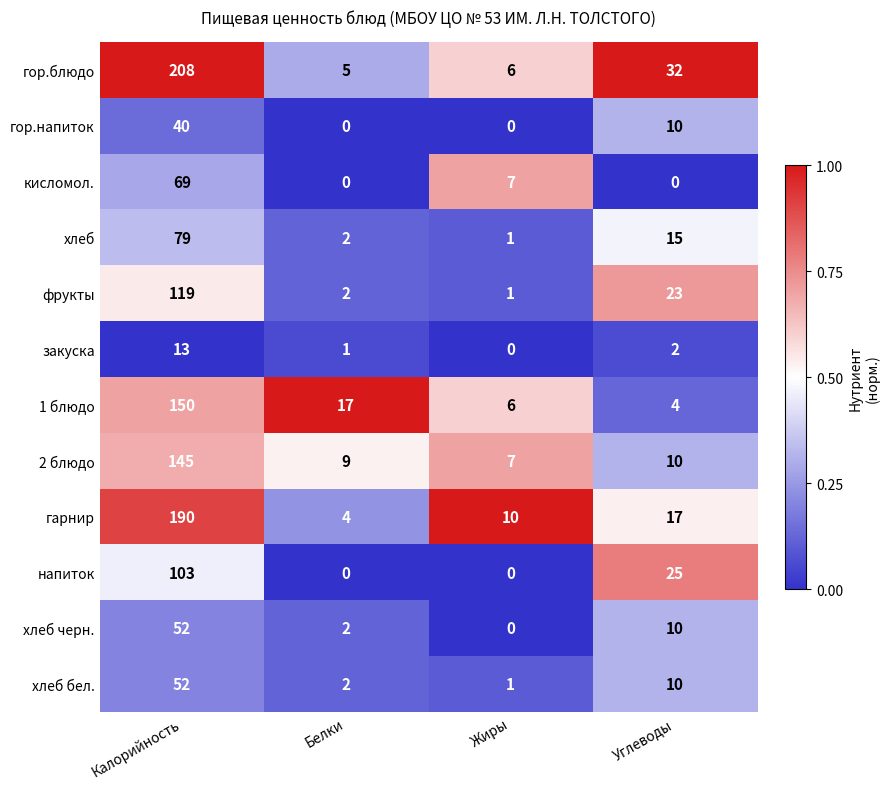

What is the difference between the maximum and minimum values in the гор.напиток series?

40